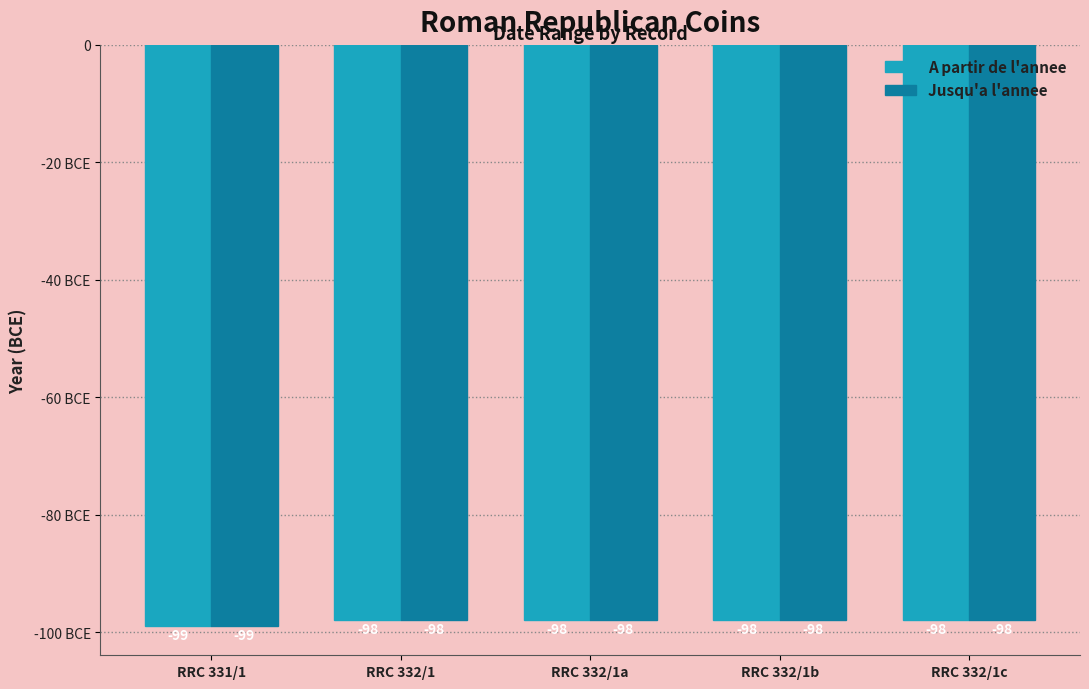

Reading left to right, transcribe all the data shown in this chart.

A partir de l'annee: -99	-98	-98	-98	-98
Jusqu'a l'annee: -99	-98	-98	-98	-98